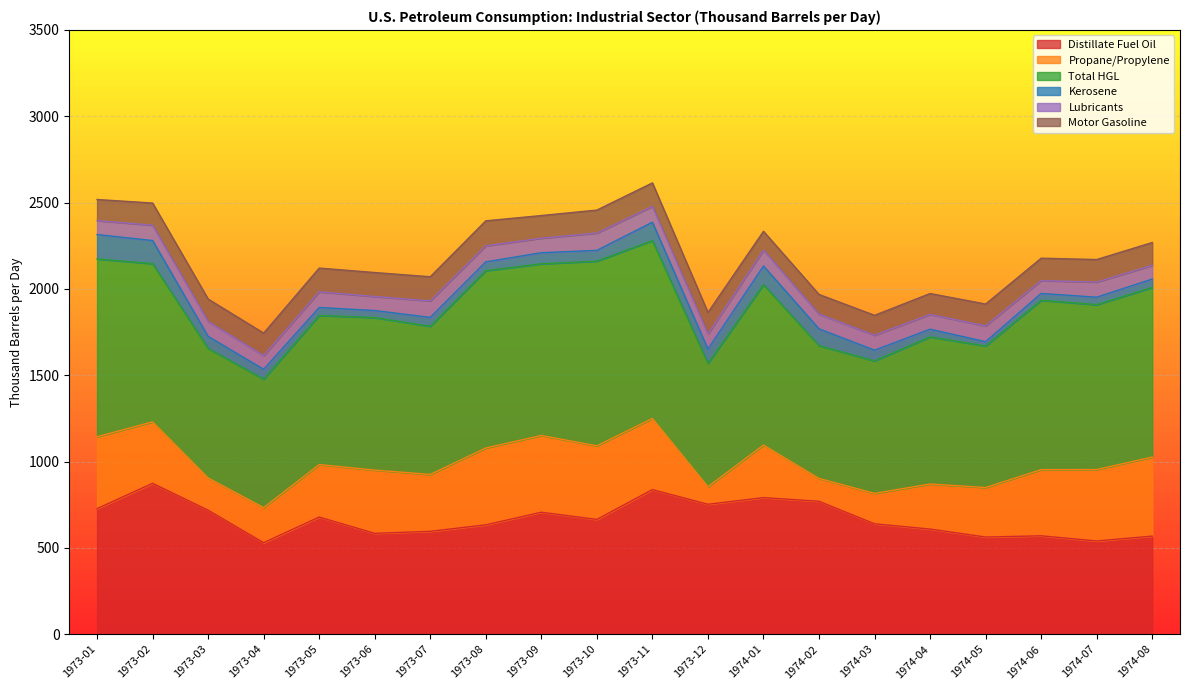

How many lines are shown in the chart?

6